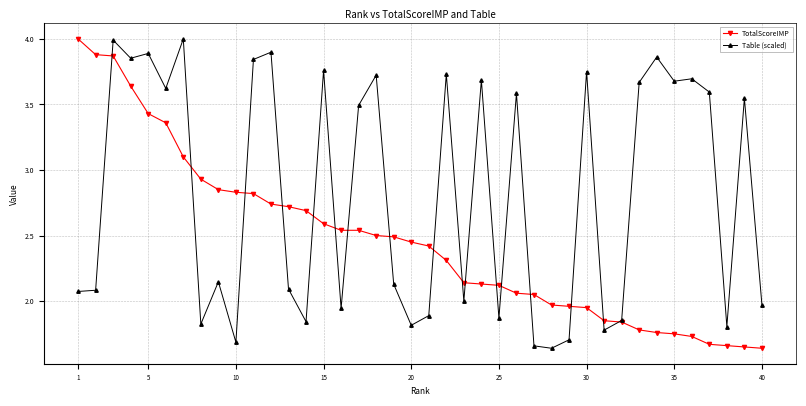

True or false: Table (scaled) has more than 0 interior local peaks.

True